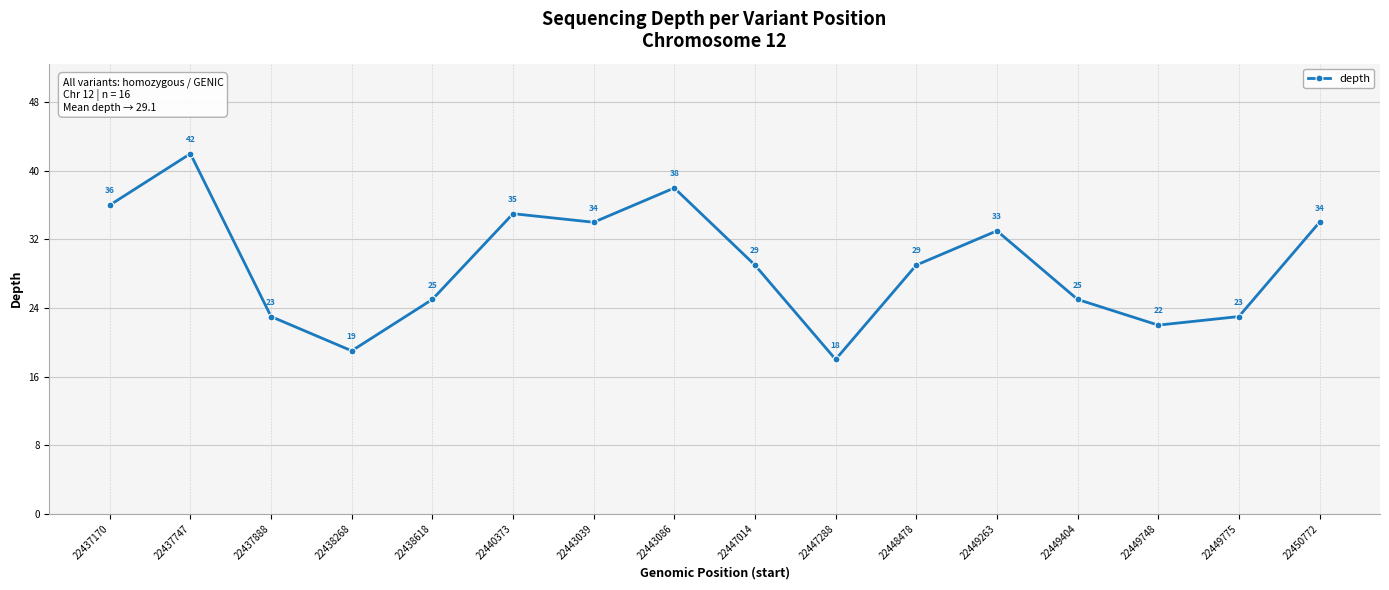

The value at 22438268 is 5. True or false?

False